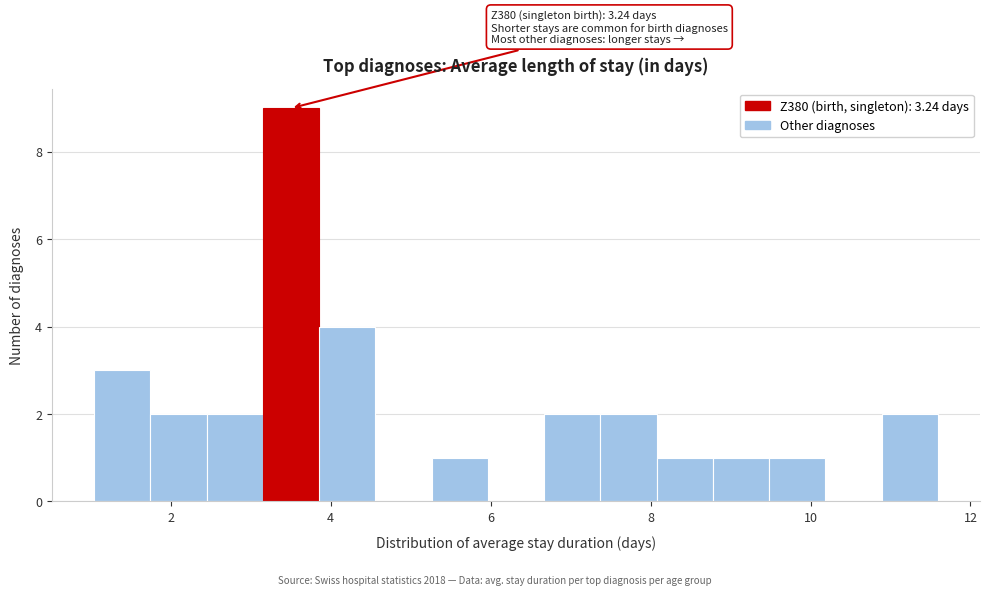

Around what value on the x-axis is the tallest bar? Give the approximate position of its centre, as read against the axis.

3.6